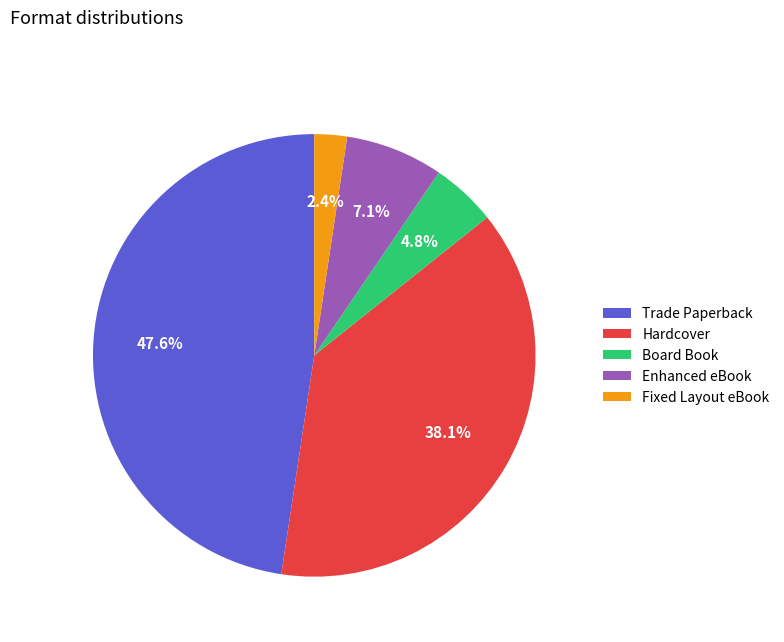

Rank the categories by value from highest to lowest.

Trade Paperback, Hardcover, Enhanced eBook, Board Book, Fixed Layout eBook